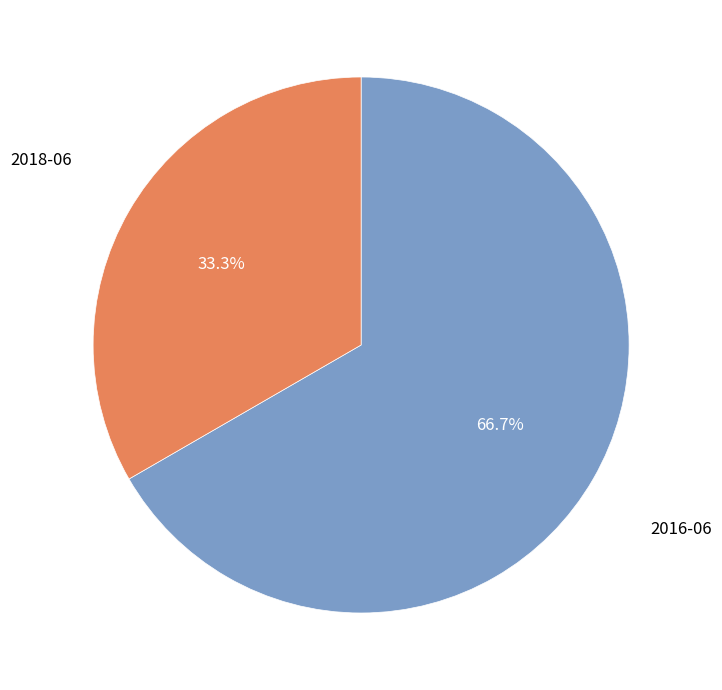

Is there any slice that represents more than half of the pie?

Yes